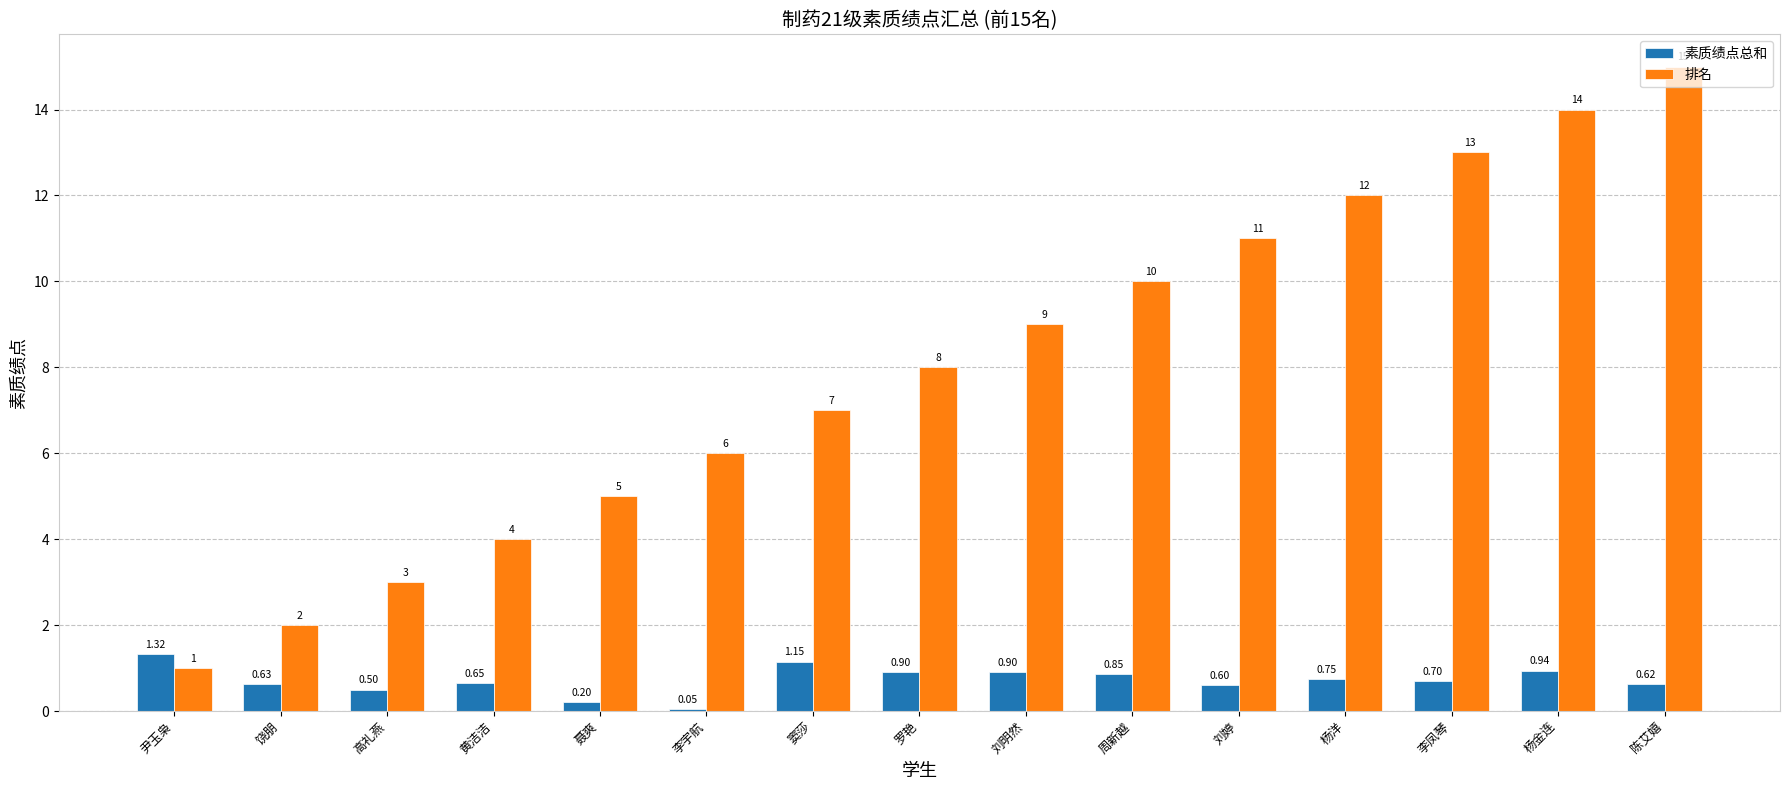

At which category does the chart reach its minimum across all series?

李宇航